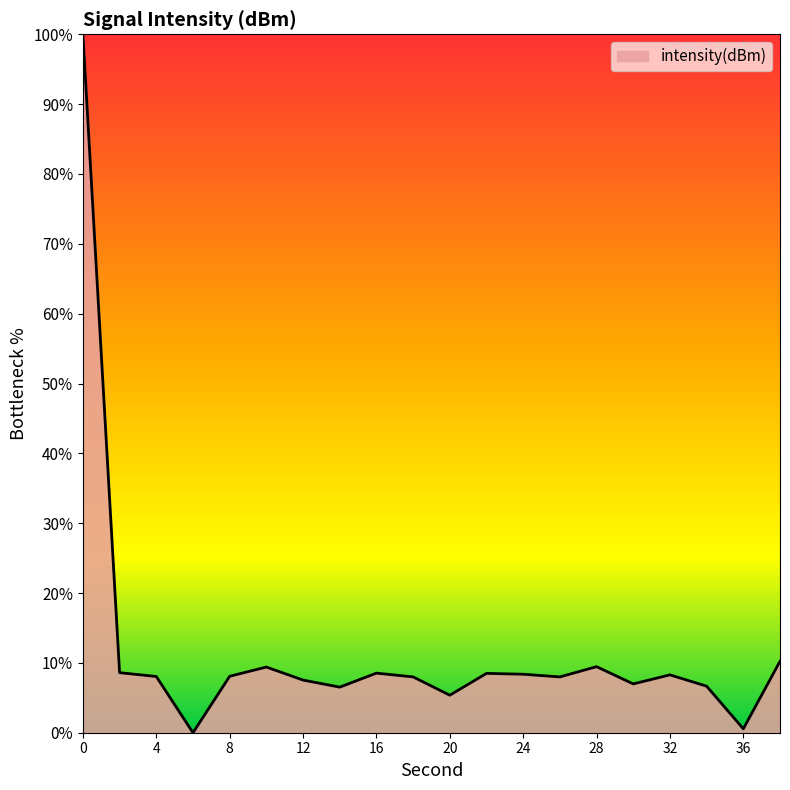

What is the difference between the maximum and minimum values?

100.0